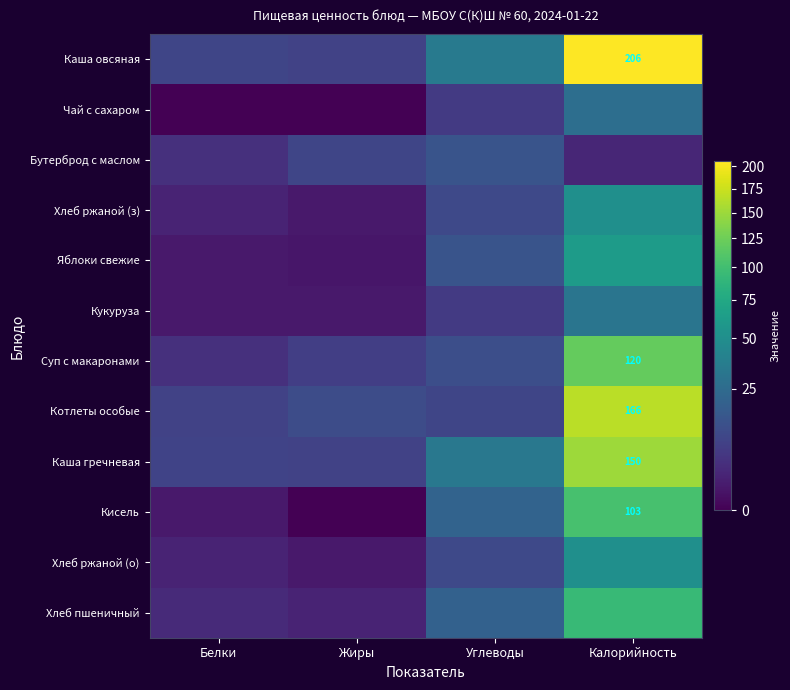

Which series has the largest range (max minus min)?

Каша овсяная